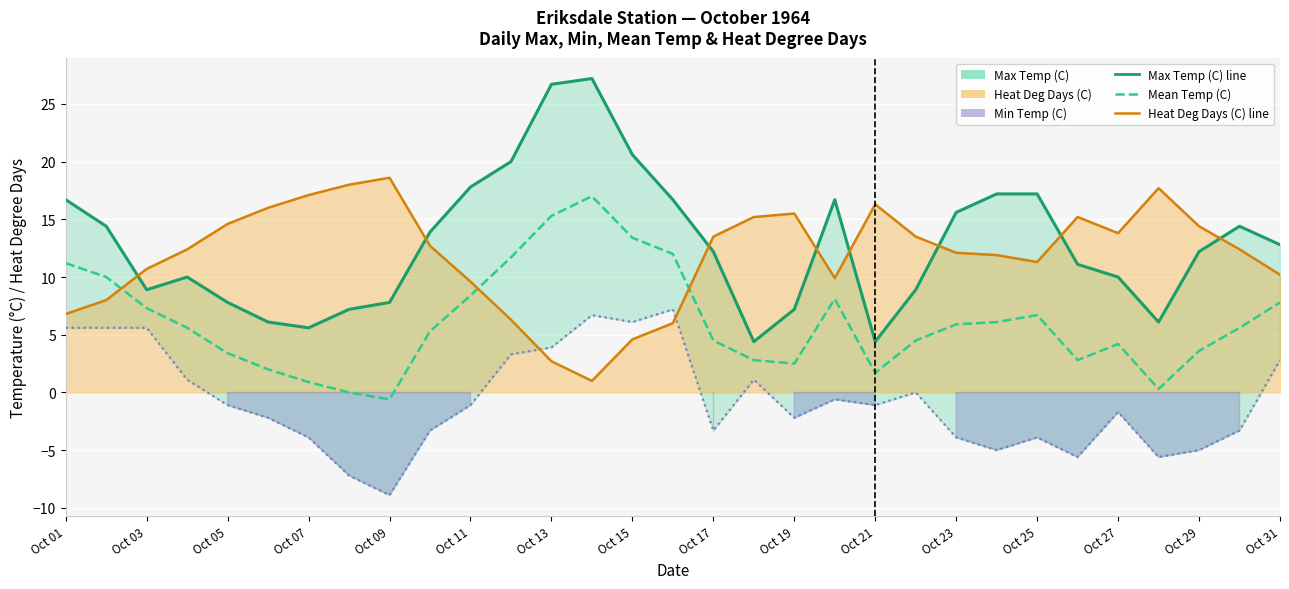

Which series has the largest range (max minus min)?

Max Temp (C)